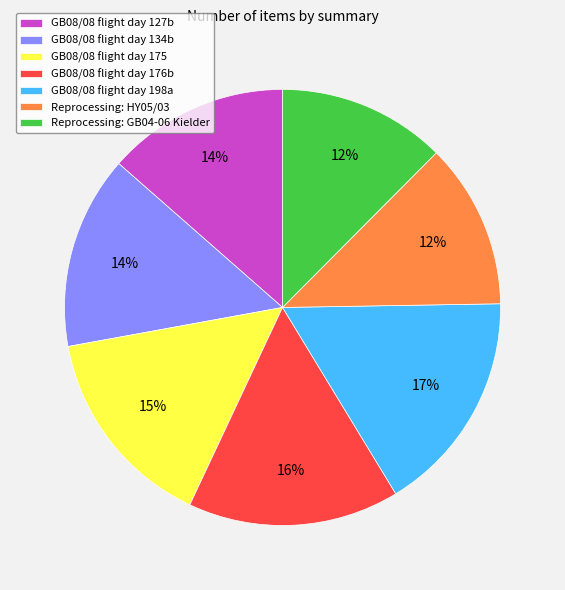

Approximately how many times larger is the value at GB08/08 flight day 198a compared to GB08/08 flight day 127b?

1.2